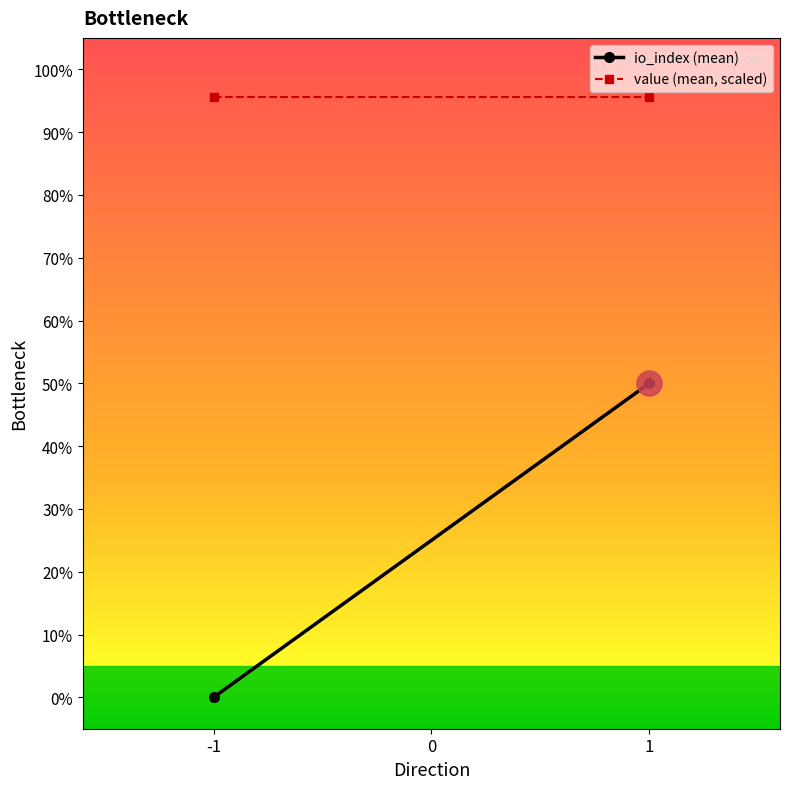

Read the value (mean, scaled) value at 1.

95.5